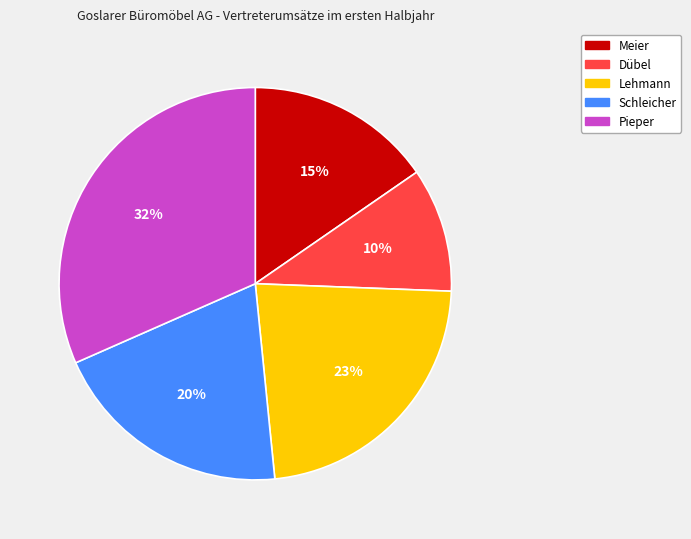

To the nearest percent, what is the difference between the Meier and Dübel slice percentages?

5%